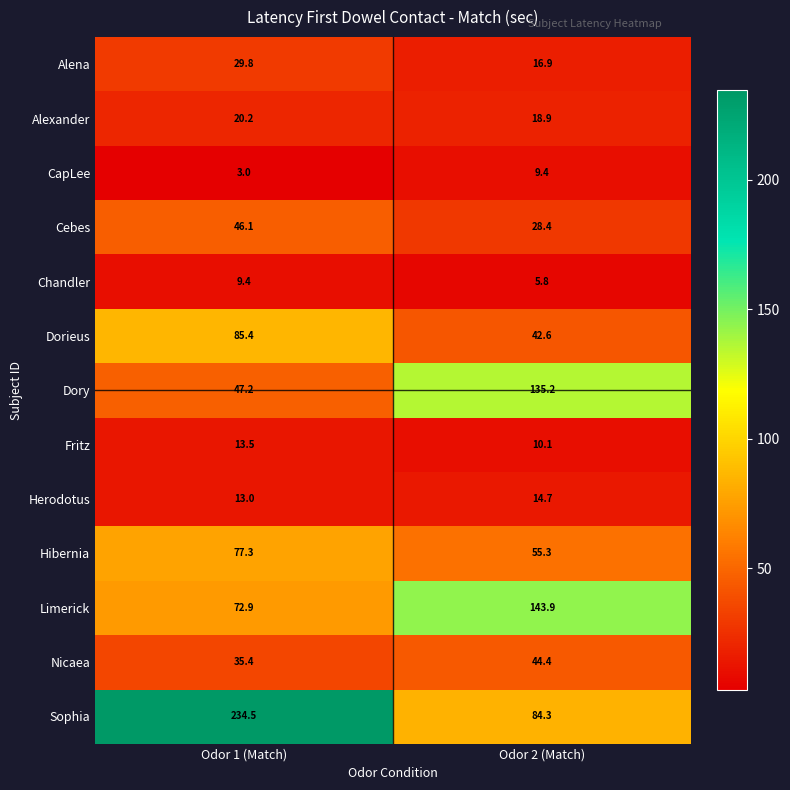

Where does the Sophia series first go above 234?

Odor 1 (Match)